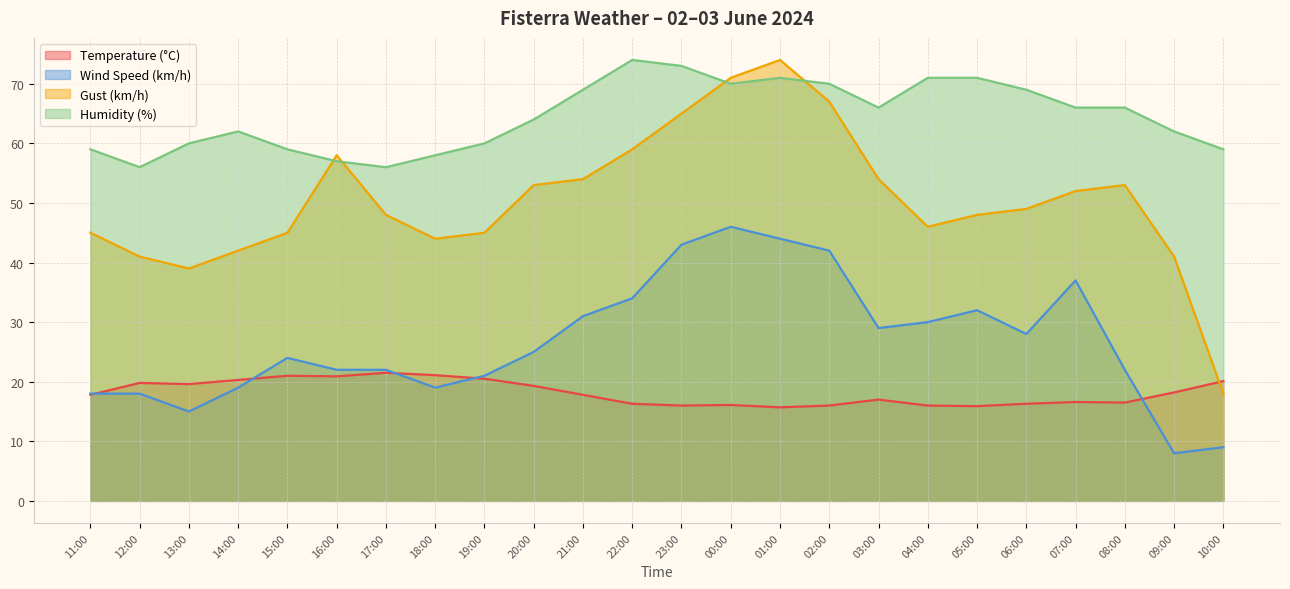

Rank the series at 13:00 from highest to lowest value.

Humidity (%), Gust (km/h), Temperature (°C), Wind Speed (km/h)